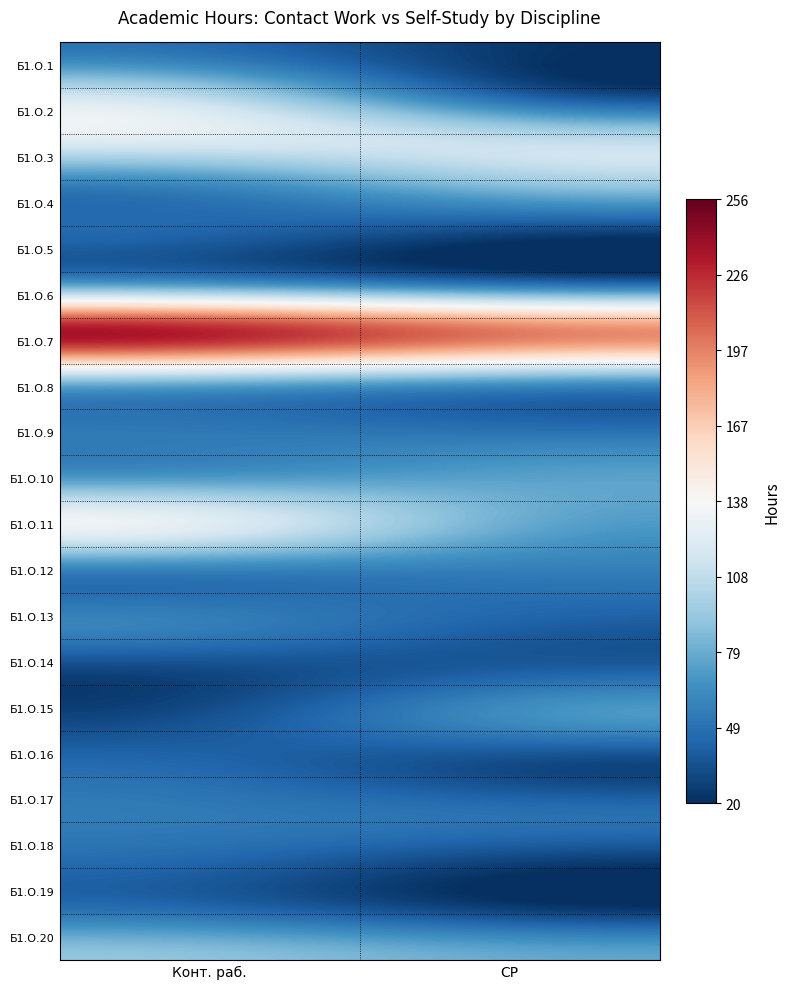

What is the smallest value displayed?

20